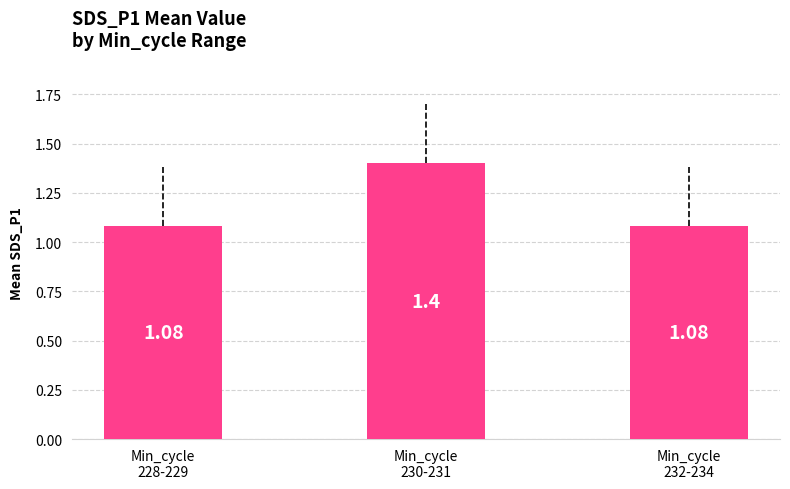

What is the sum of the values at Min_cycle
230-231 and Min_cycle
232-234?

2.5